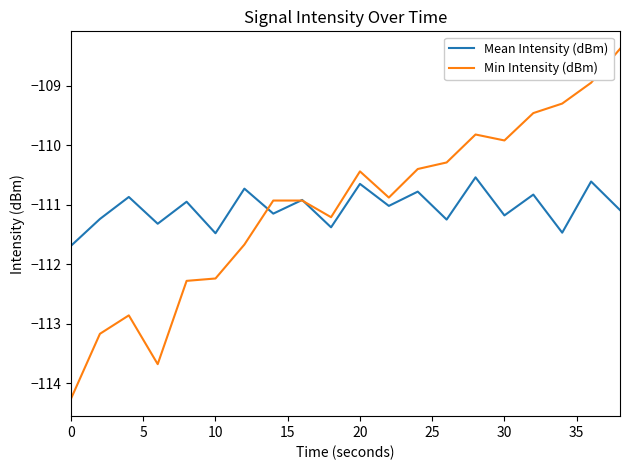

Which series has the widest spread of values?

Min Intensity (dBm)